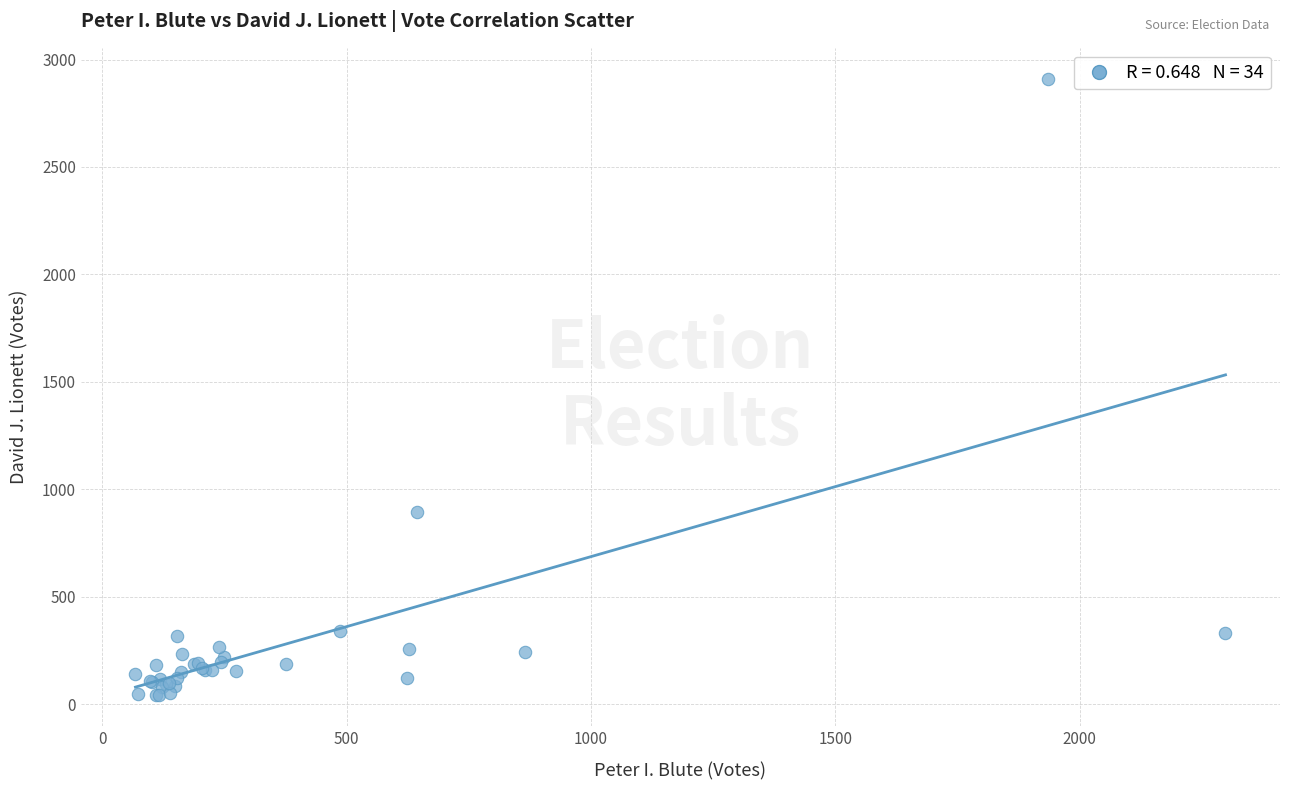

What Y value in the scatter plot is closest to 1476?

896